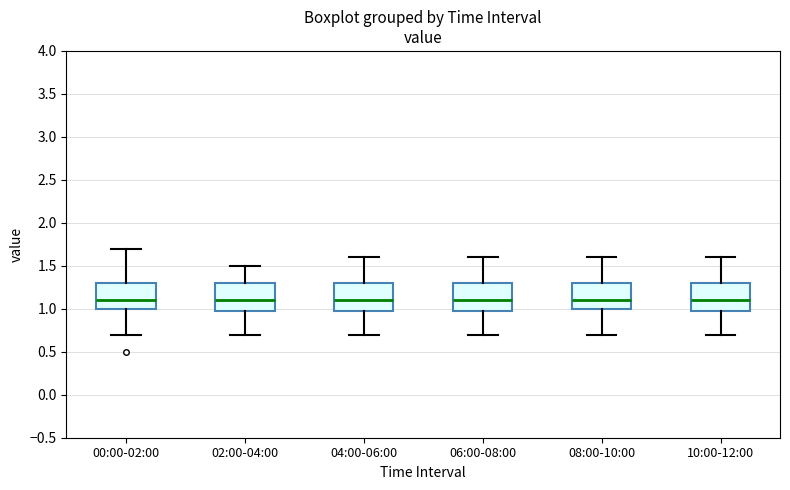

Reading left to right, transcribe this box plot: for each box, give where its median line is, the range the box spans, and where its two whiskers end, as read against the y-axis. The values are not printed on the chart, so give them approximately, as read against the axis.

00:00-02:00: median 1.1, box 1.0 to 1.3, whiskers 0.7 to 1.7
02:00-04:00: median 1.1, box 1.0 to 1.3, whiskers 0.7 to 1.5
04:00-06:00: median 1.1, box 1.0 to 1.3, whiskers 0.7 to 1.6
06:00-08:00: median 1.1, box 1.0 to 1.3, whiskers 0.7 to 1.6
08:00-10:00: median 1.1, box 1.0 to 1.3, whiskers 0.7 to 1.6
10:00-12:00: median 1.1, box 1.0 to 1.3, whiskers 0.7 to 1.6